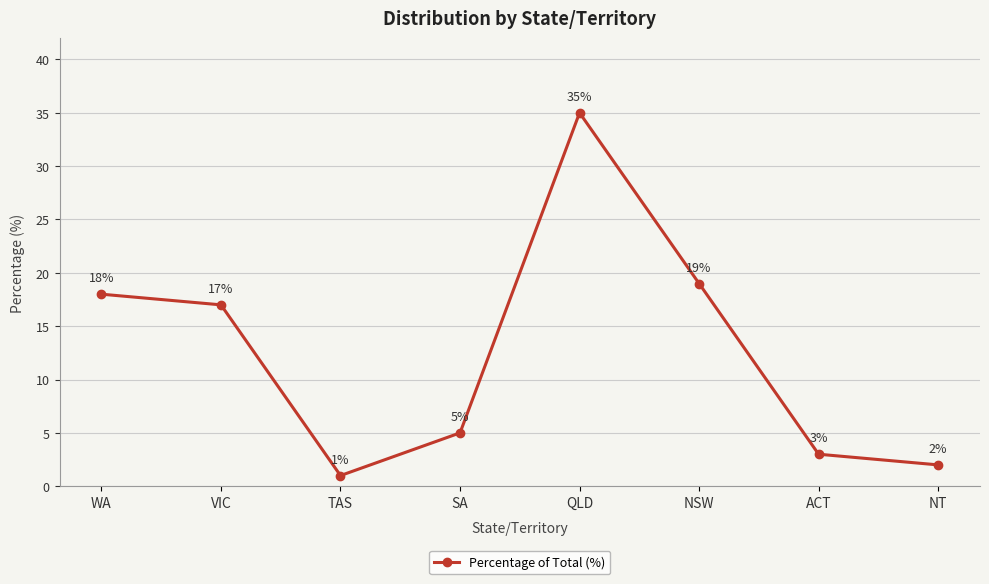

Where does the data first go above 17?

WA